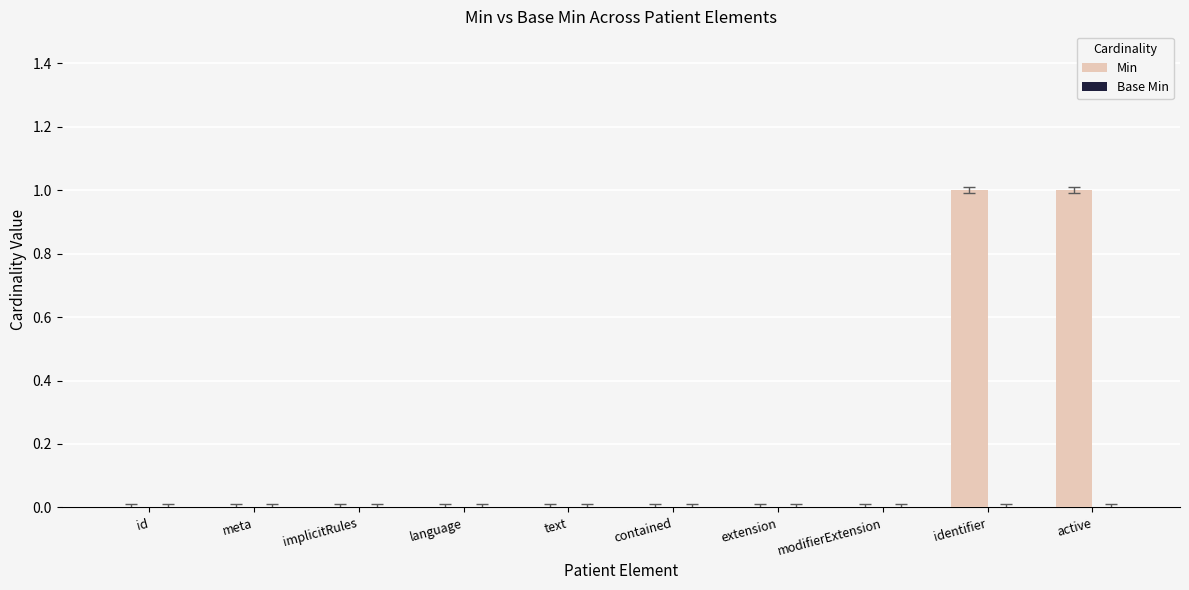

Count the number of categories in the chart.

10